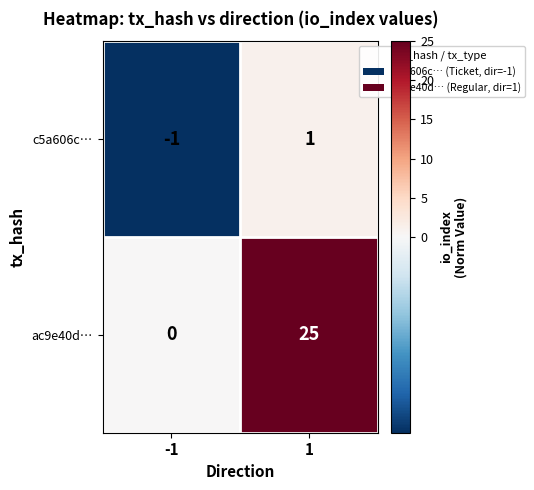

The c5a606c… series shows -1 at -1. True or false?

True